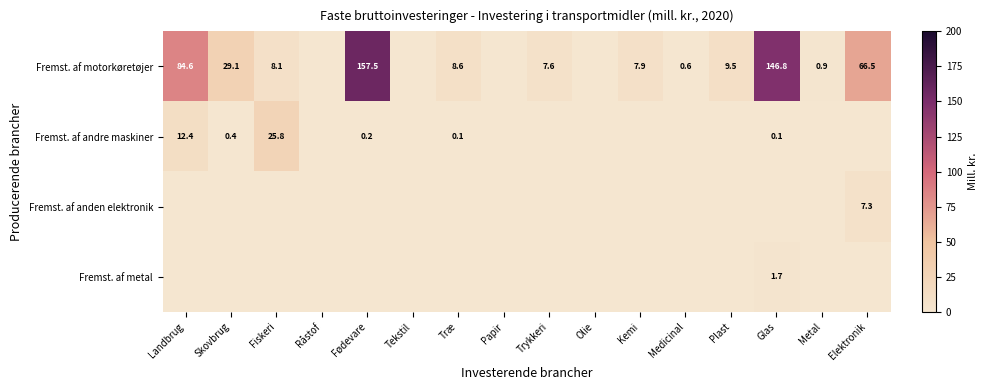

Between Kemi and Fiskeri, which is larger?

Fiskeri